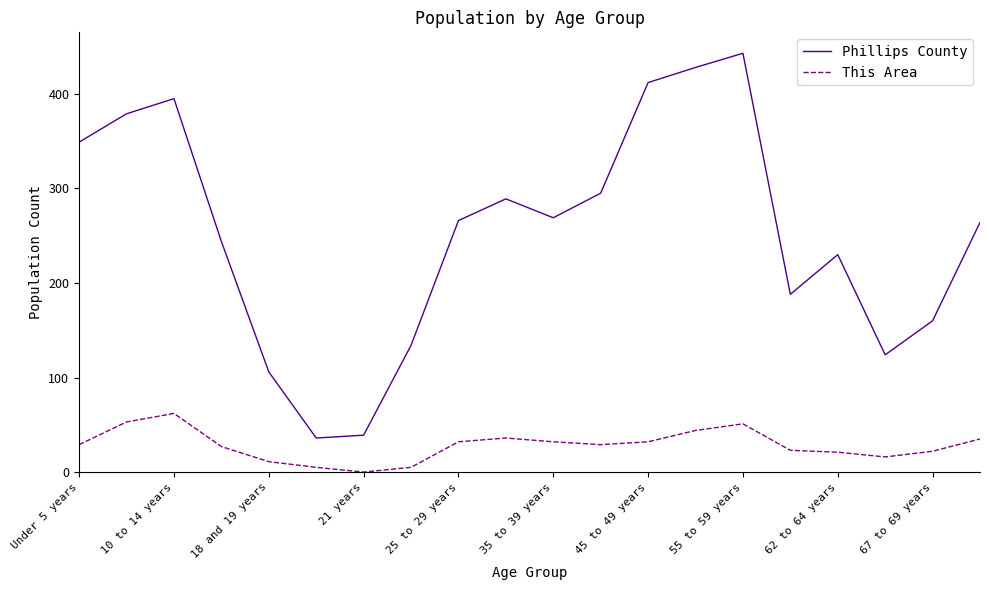

Which series has the widest spread of values?

Phillips County